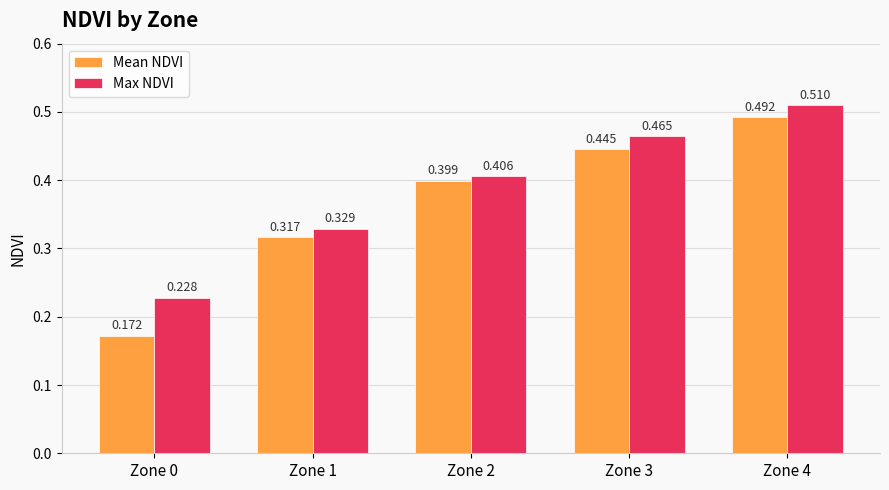

Is it true that Mean NDVI equals 0.3 at Zone 0?

False